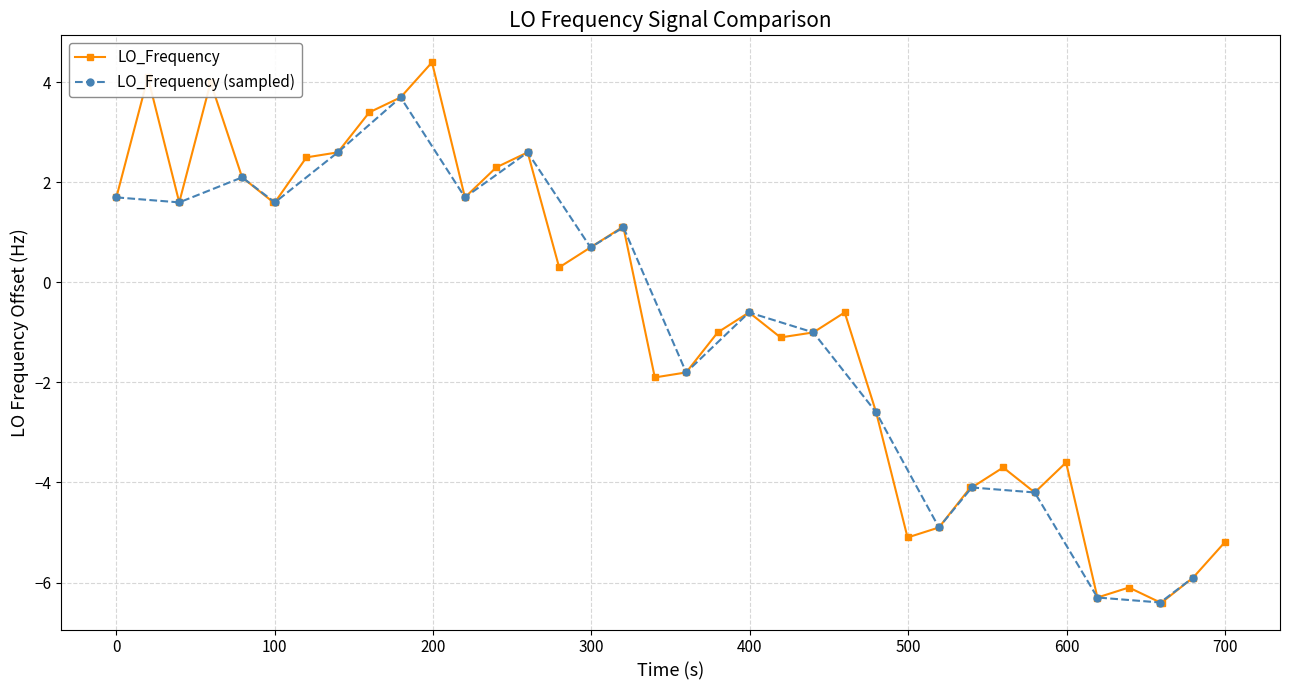

Is this an area chart (filled region under the line)?

No